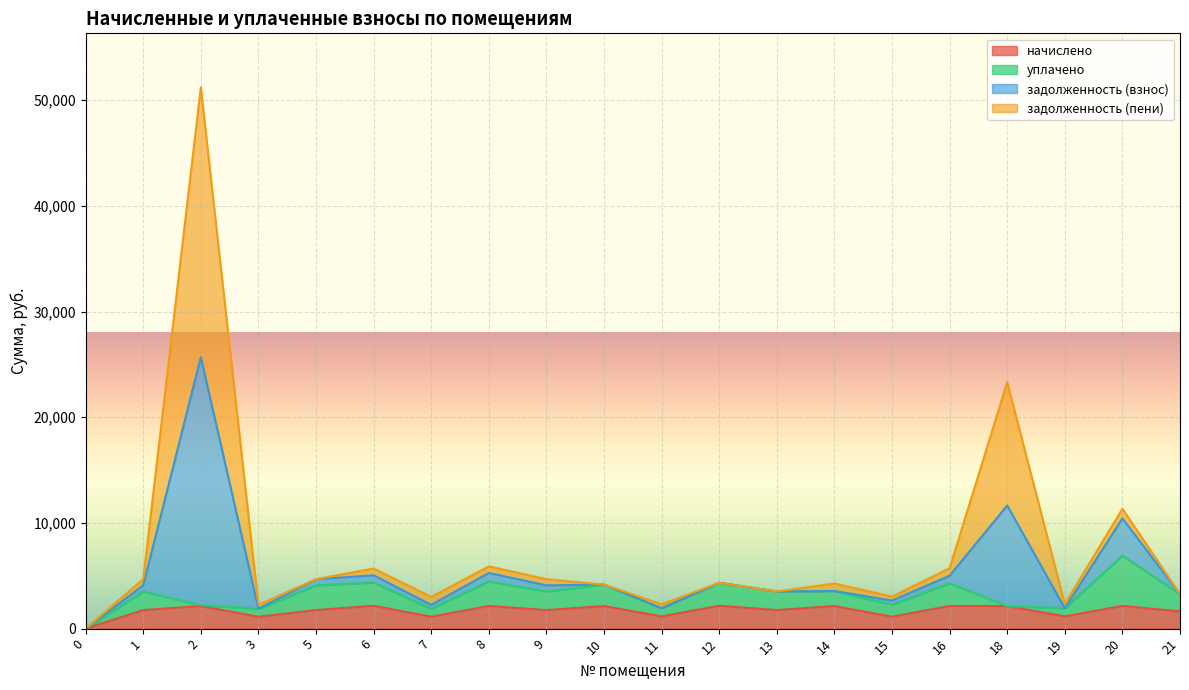

What is the difference between the second highest and second lowest values in the начислено series?

1036.0